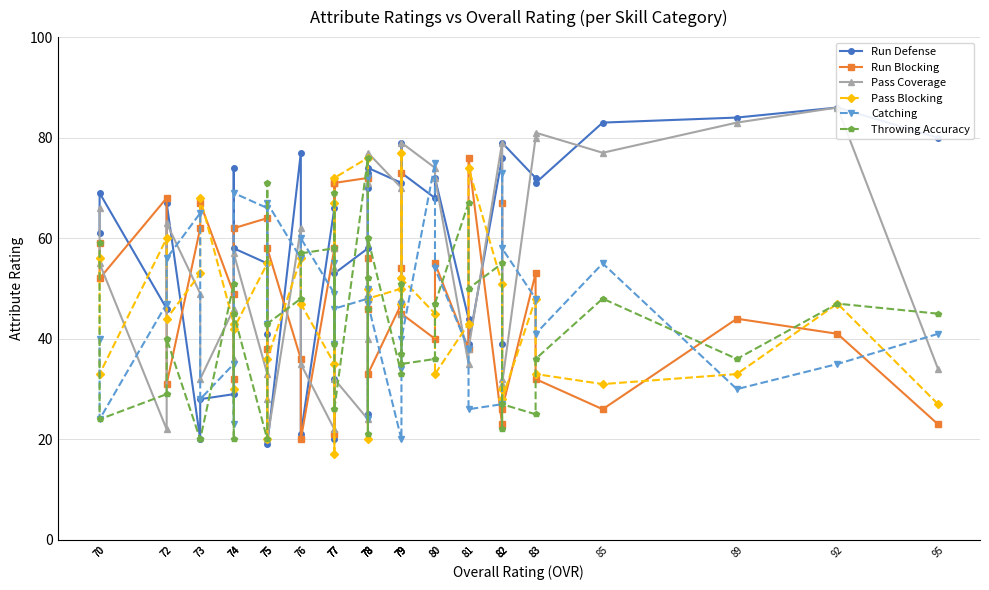

Between 79 and 76, which is larger?

76